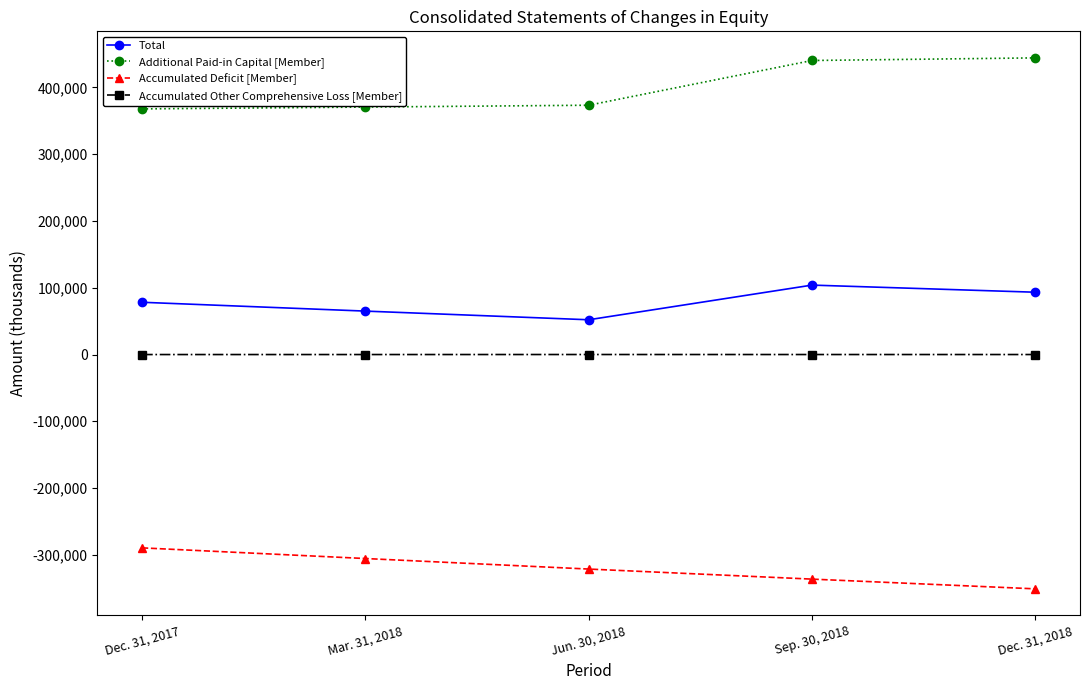

How many lines are shown in the chart?

4